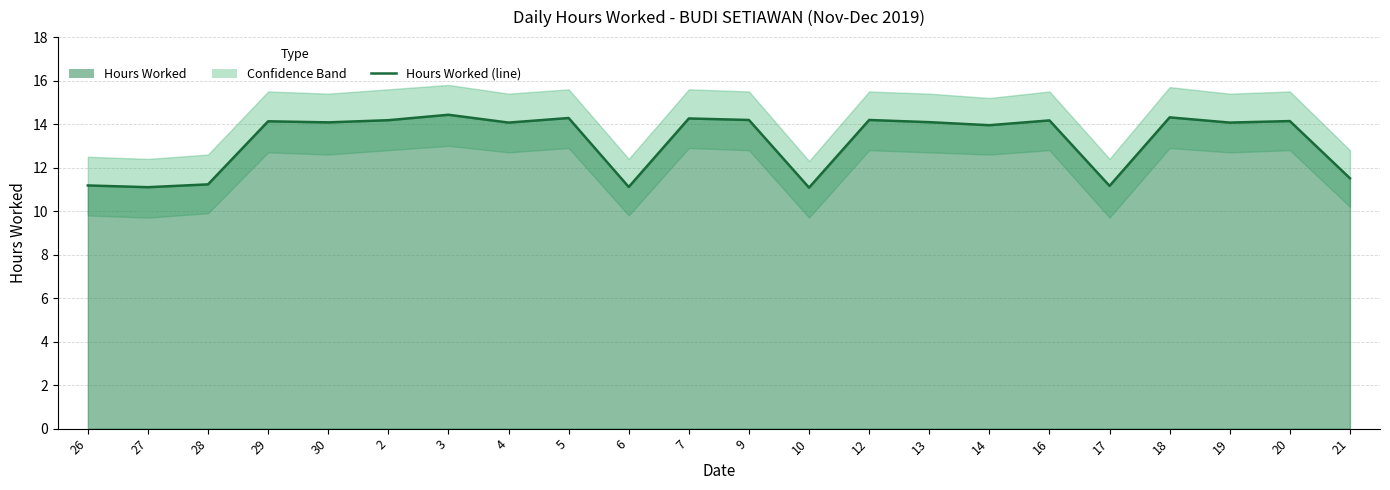

How many lines are shown in the chart?

1